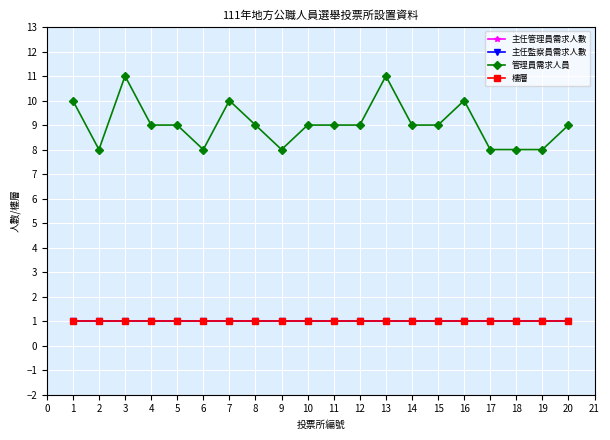

List the series in order of their peak value, lowest first.

主任管理員需求人數, 主任監察員需求人數, 樓層, 管理員需求人員